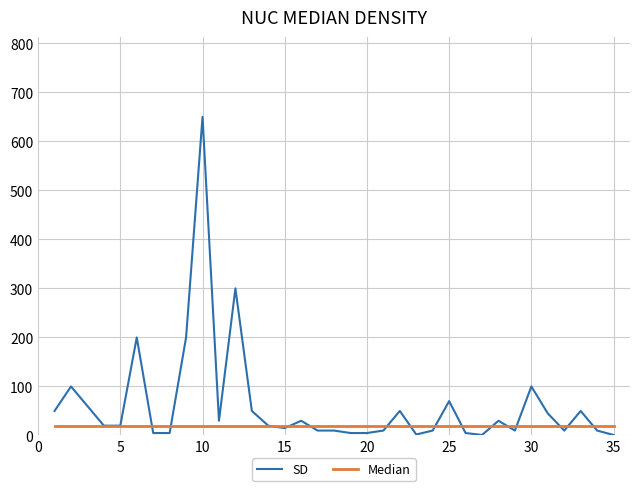

List the series in order of their overall mean, highest first.

SD, Median